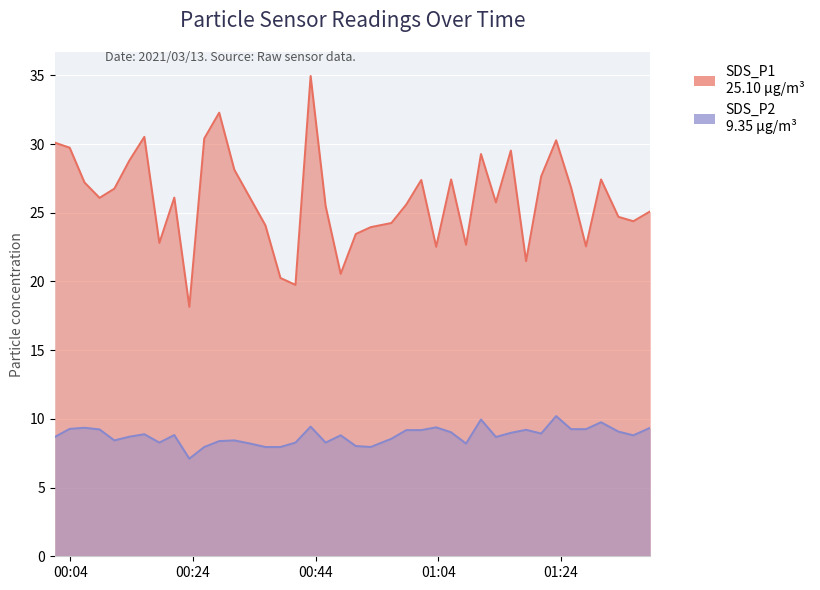

What is the difference between the SDS_P1 values at 2021/03/13 00:06:20 and 2021/03/13 01:15:49?

2.3